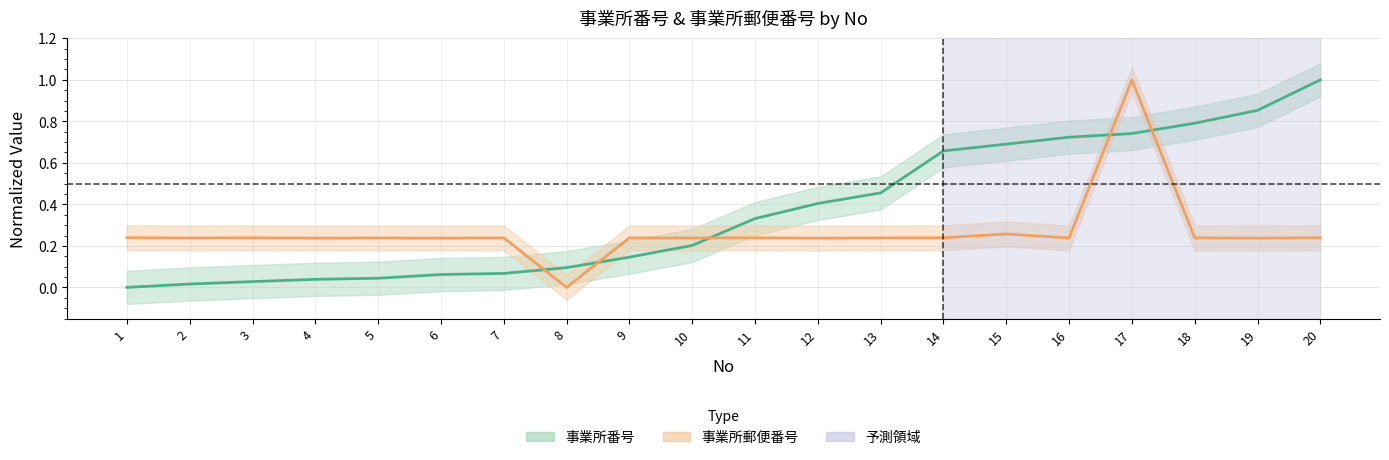

What is the average value of the 事業所番号 series?

0.4